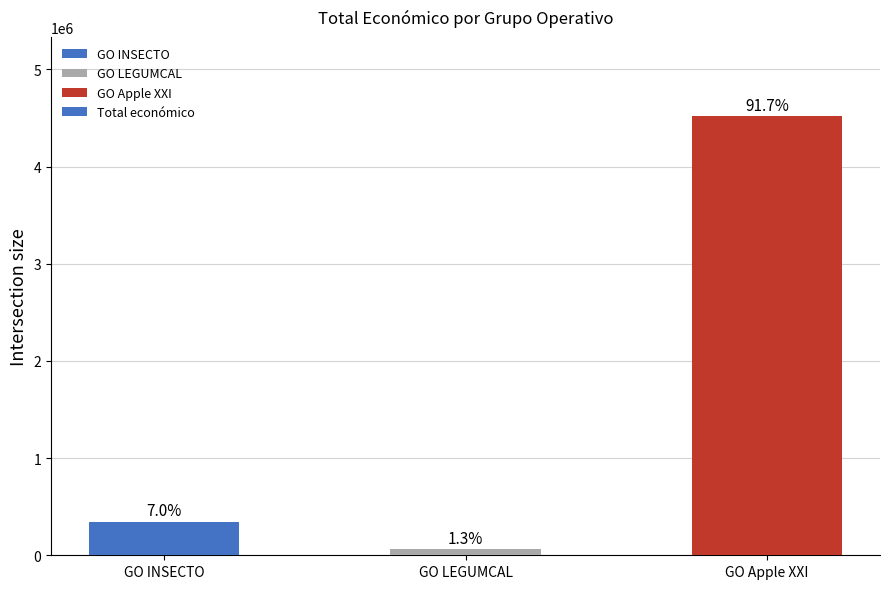

What is the difference between the values at GO INSECTO and GO Apple XXI?

4176406